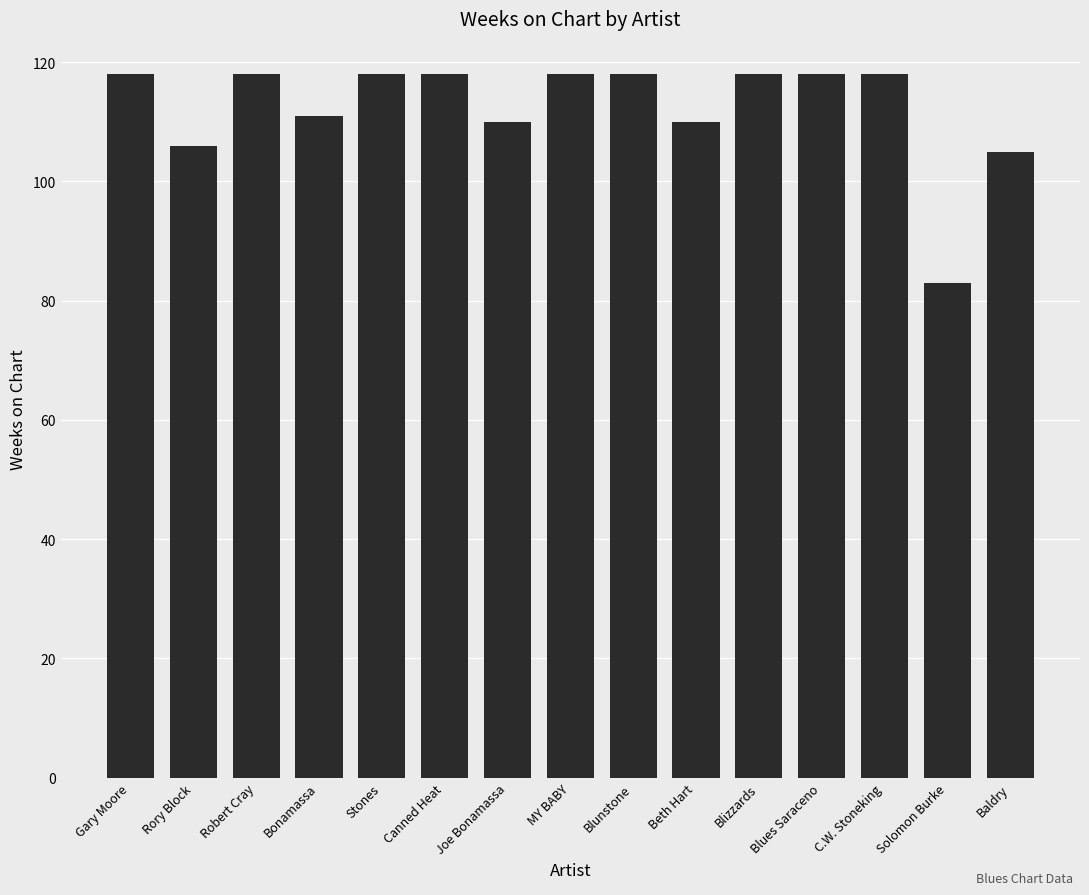

True or false: the data shows 32 at Joe Bonamassa.

False